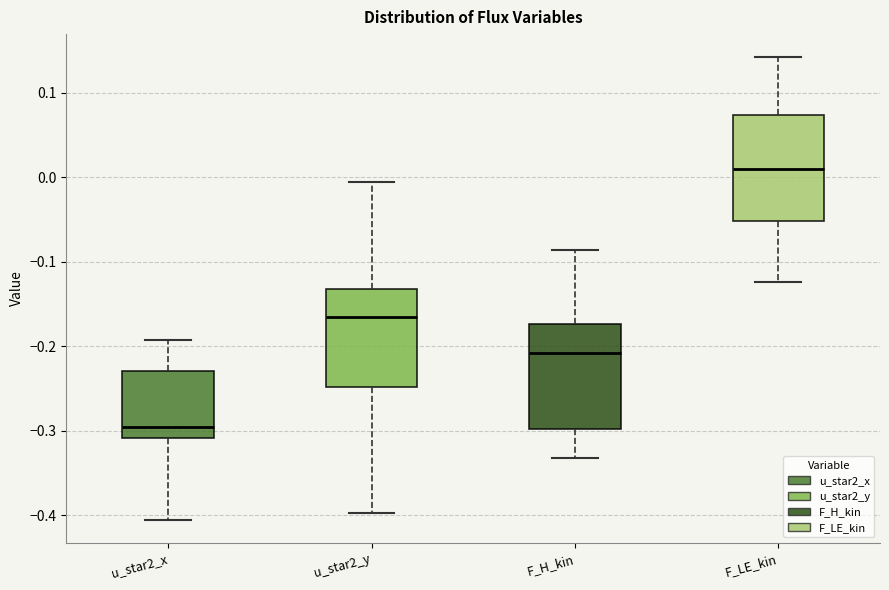

Reading left to right, transcribe this box plot: for each box, give where its median line is, the range the box spans, and where its two whiskers end, as read against the y-axis. The values are not printed on the chart, so give them approximately, as read against the axis.

u_star2_x: median -0.30, box -0.31 to -0.23, whiskers -0.41 to -0.19
u_star2_y: median -0.17, box -0.25 to -0.13, whiskers -0.40 to -0.01
F_H_kin: median -0.21, box -0.30 to -0.17, whiskers -0.33 to -0.09
F_LE_kin: median 0.01, box -0.05 to 0.07, whiskers -0.12 to 0.14